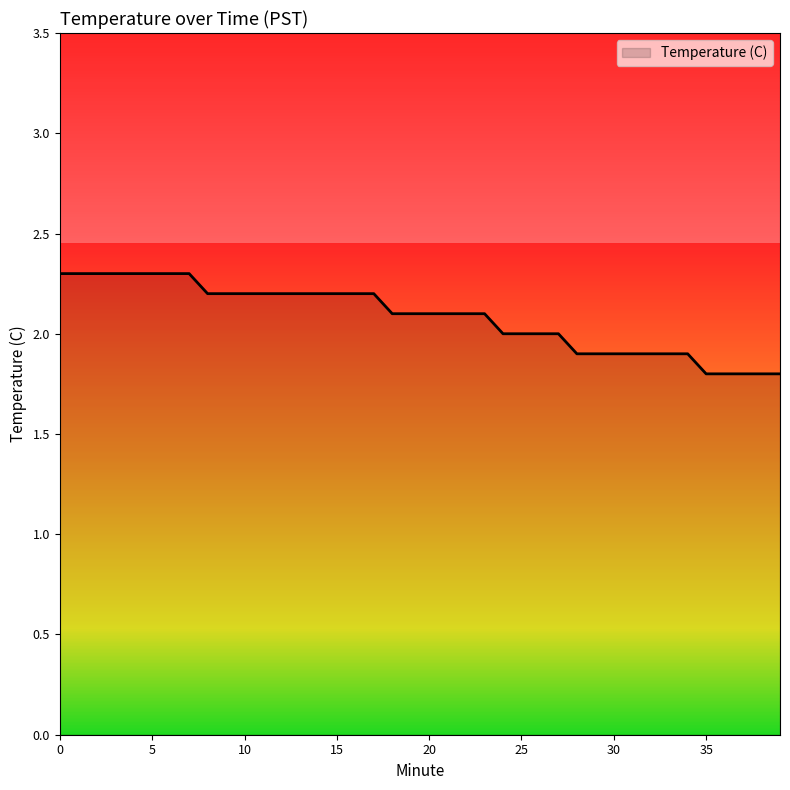

What is the greatest value displayed?

2.3